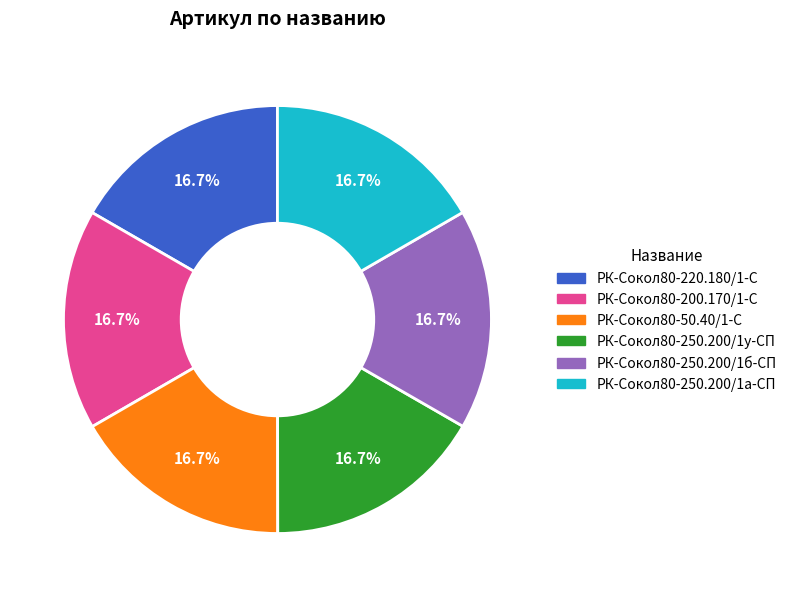

Combined, what portion of the pie is РК-Сокол80-200.170/1-С and РК-Сокол80-250.200/1б-СП?

33.3%